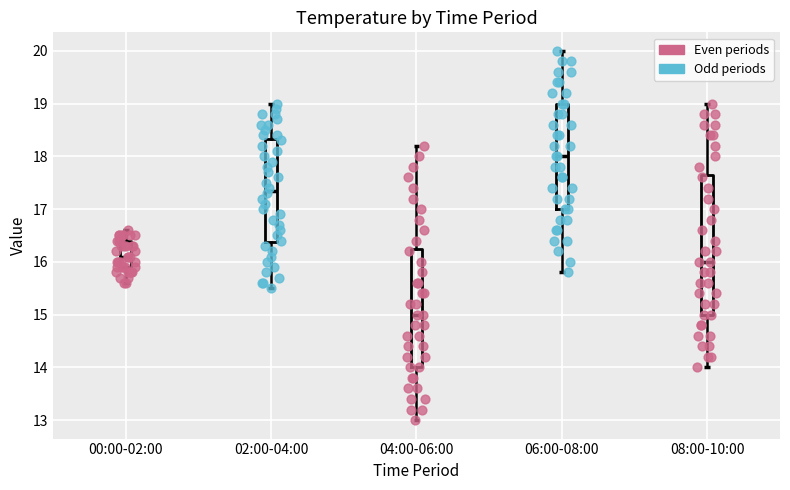

Reading left to right, read every box against the y-axis: the position of its median line, the range the box covers, and the ends of its whiskers. The values are not printed on the chart, so give them approximately, as read against the axis.

00:00-02:00: median 16.1, box 15.9 to 16.4, whiskers 15.6 to 16.6
02:00-04:00: median 17.4, box 16.4 to 18.3, whiskers 15.5 to 19.0
04:00-06:00: median 15.0, box 14.0 to 16.3, whiskers 13.0 to 18.2
06:00-08:00: median 18.0, box 17.0 to 19.0, whiskers 15.8 to 20.0
08:00-10:00: median 16.0, box 15.0 to 17.7, whiskers 14.0 to 19.0